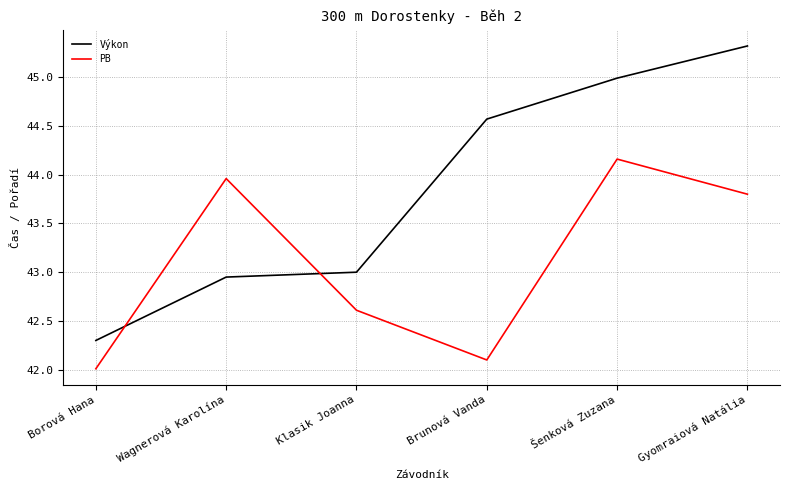

What is the greatest value displayed?

45.3